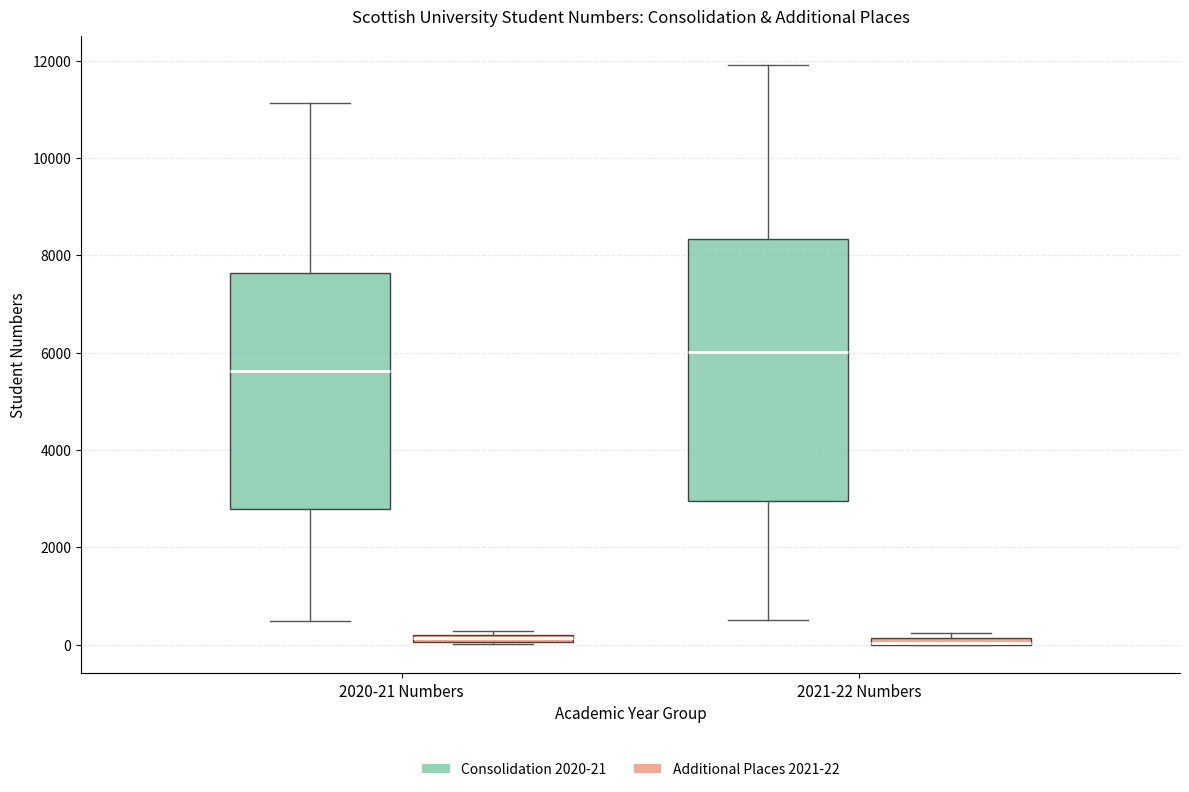

Which box is the tallest, from its lower edge to its upper edge?

2021-22 Numbers (Consolidation 2020-21)